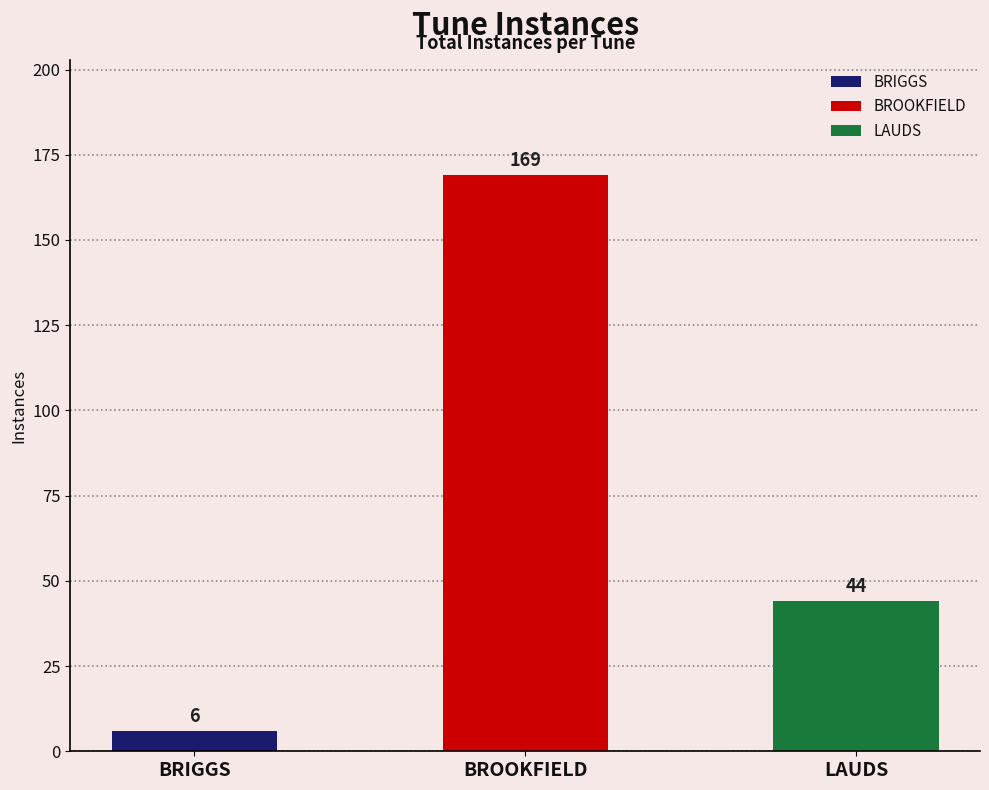

What is the average value?

73